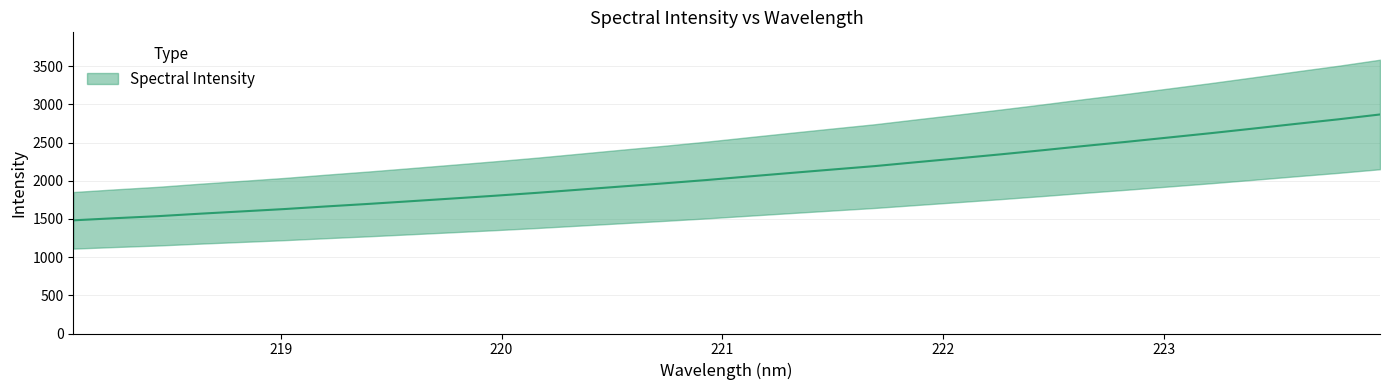

How many values are below 2055?

16